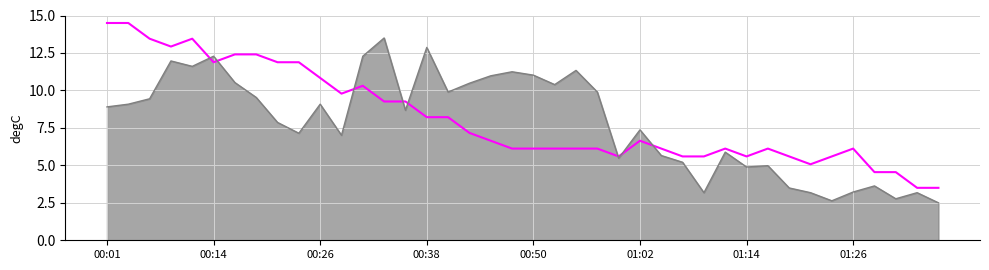

What is the minimum value shown in the chart?

2.5